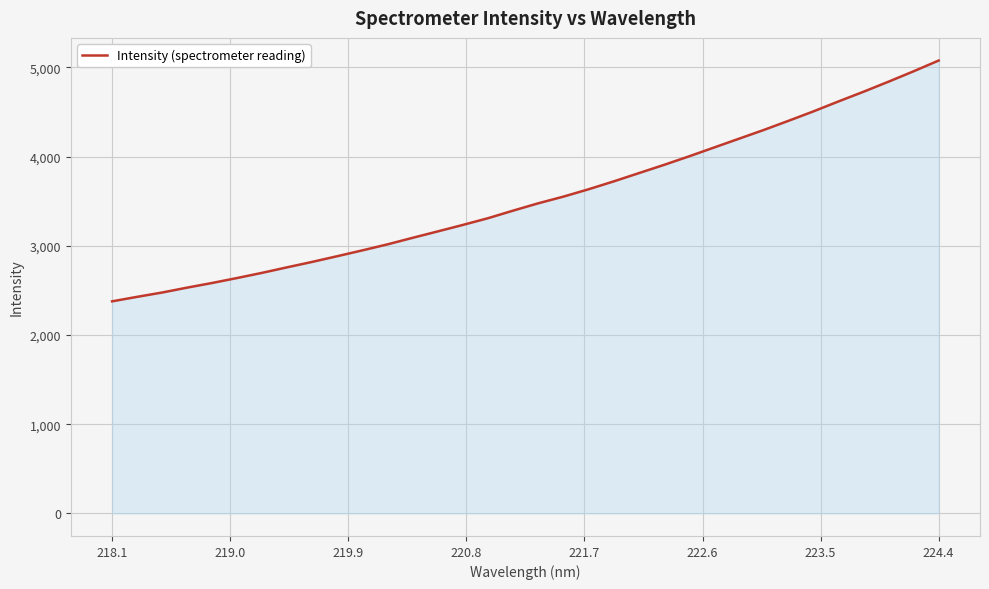

How many lines are shown in the chart?

1